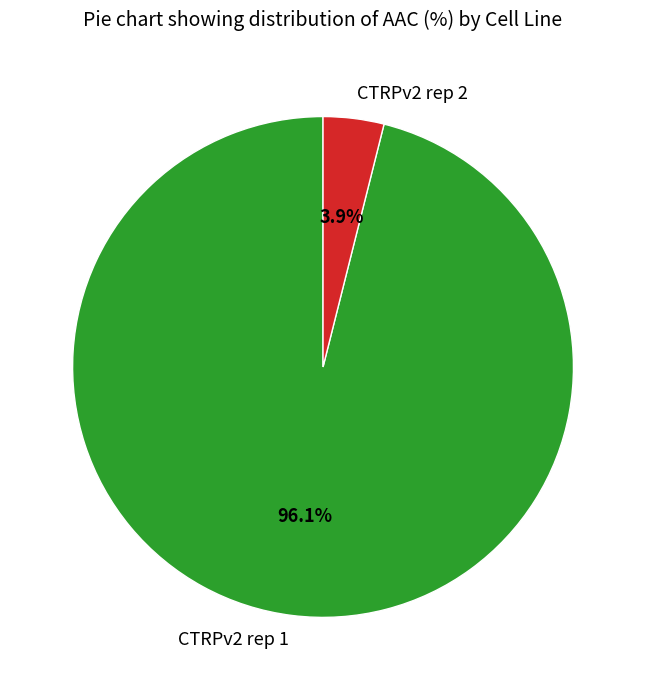

How many segments does this pie chart have?

2